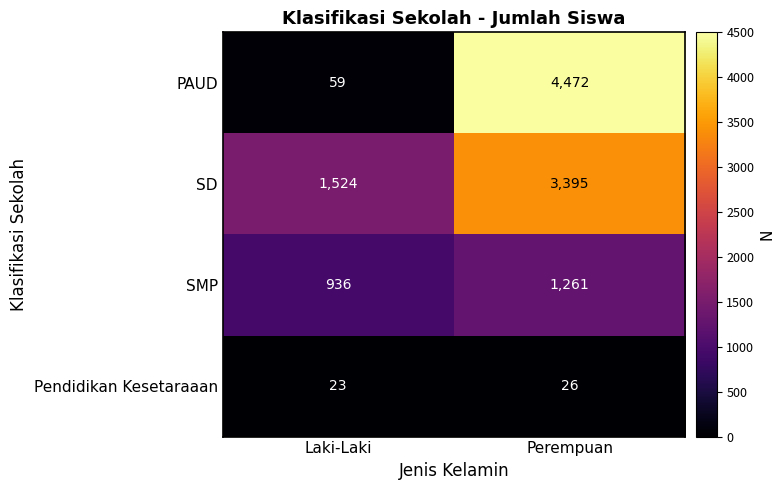

At Perempuan, list the series in order from smallest to largest.

Pendidikan Kesetaraaan, SMP, SD, PAUD